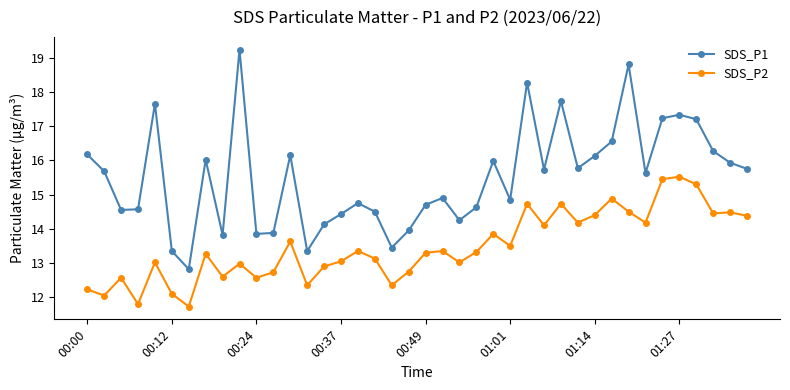

Count the number of categories in the chart.

40